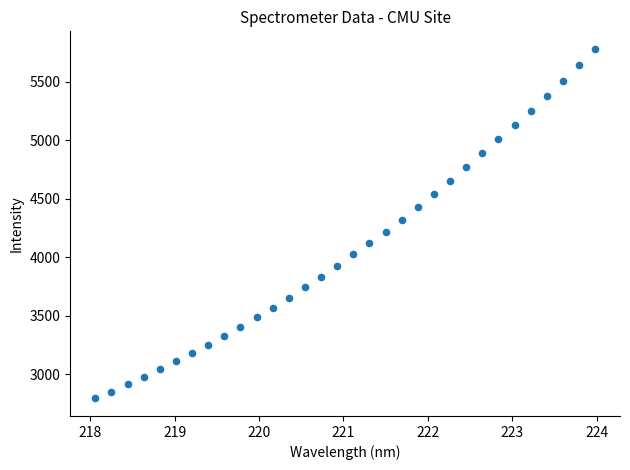

What is the range of Y values (max minus min)?

2992.2